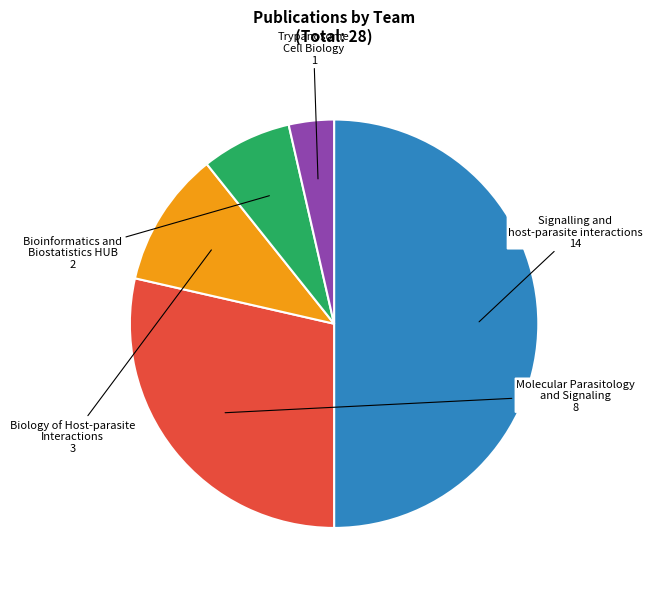

Count the number of slices in the pie.

5